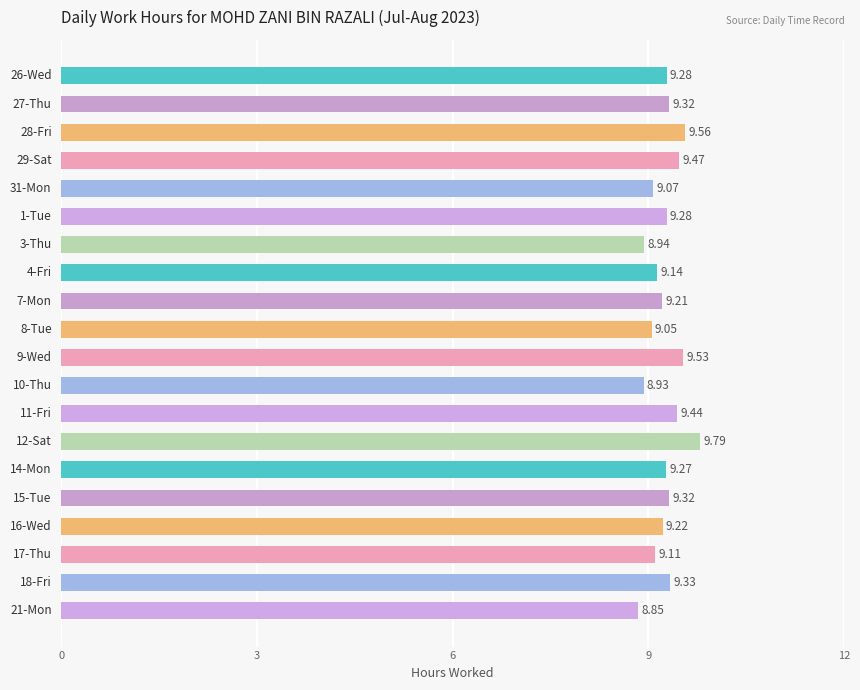

What is the sum of all values?

185.1